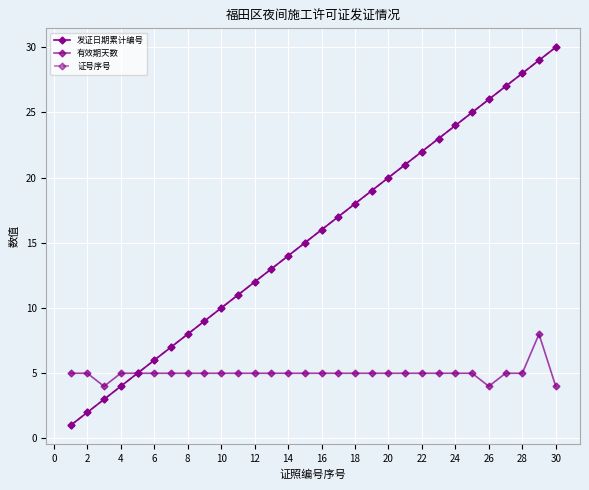

True or false: 发证日期累计编号 and 有效期天数 cross at least once.

False